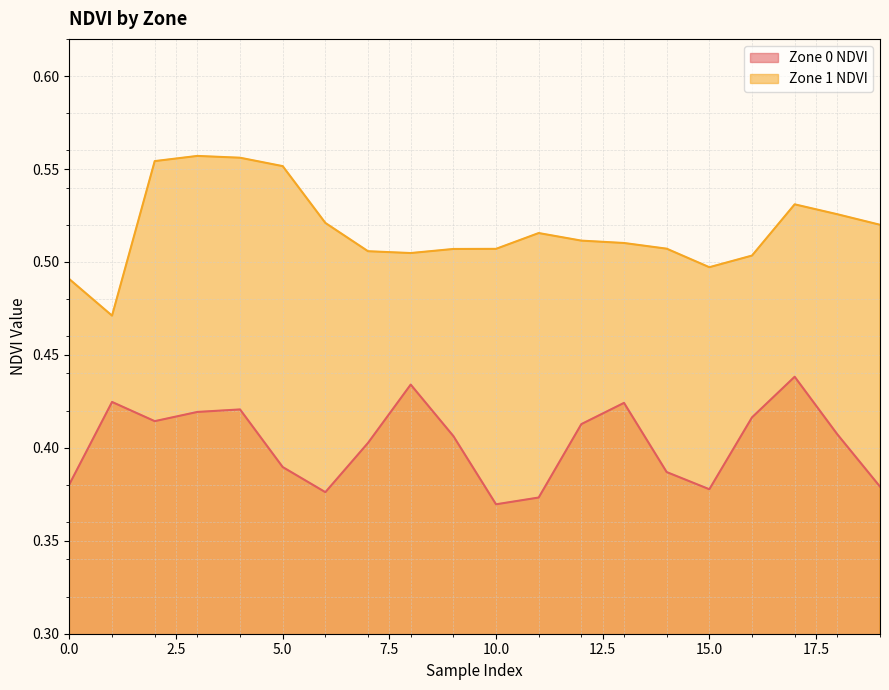

How many lines are shown in the chart?

2